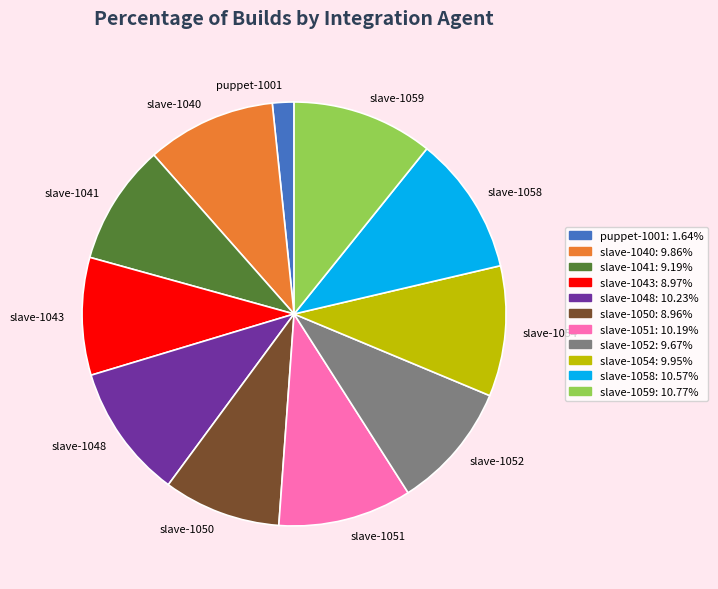

Approximately how many times larger is the value at slave-1041 compared to slave-1059?

0.9